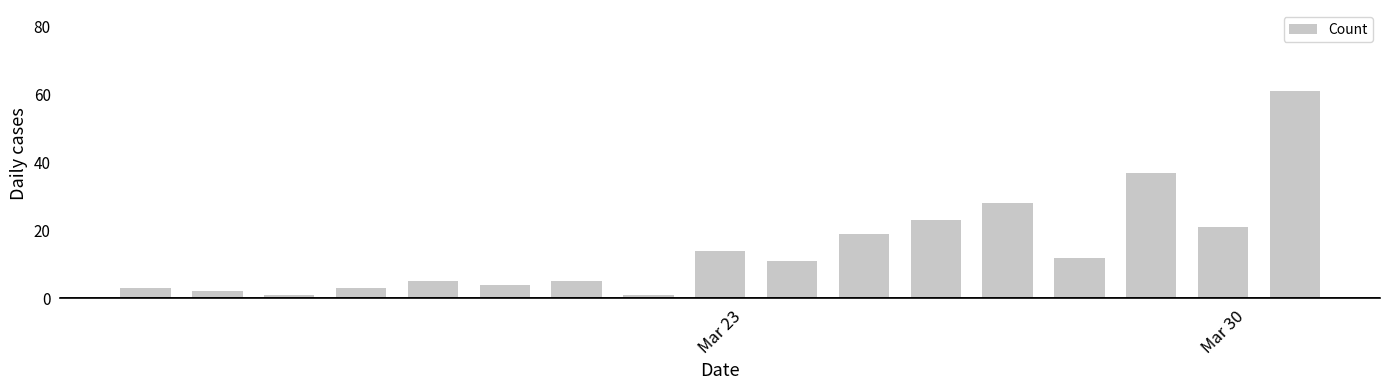

What is the maximum value shown in the chart?

61